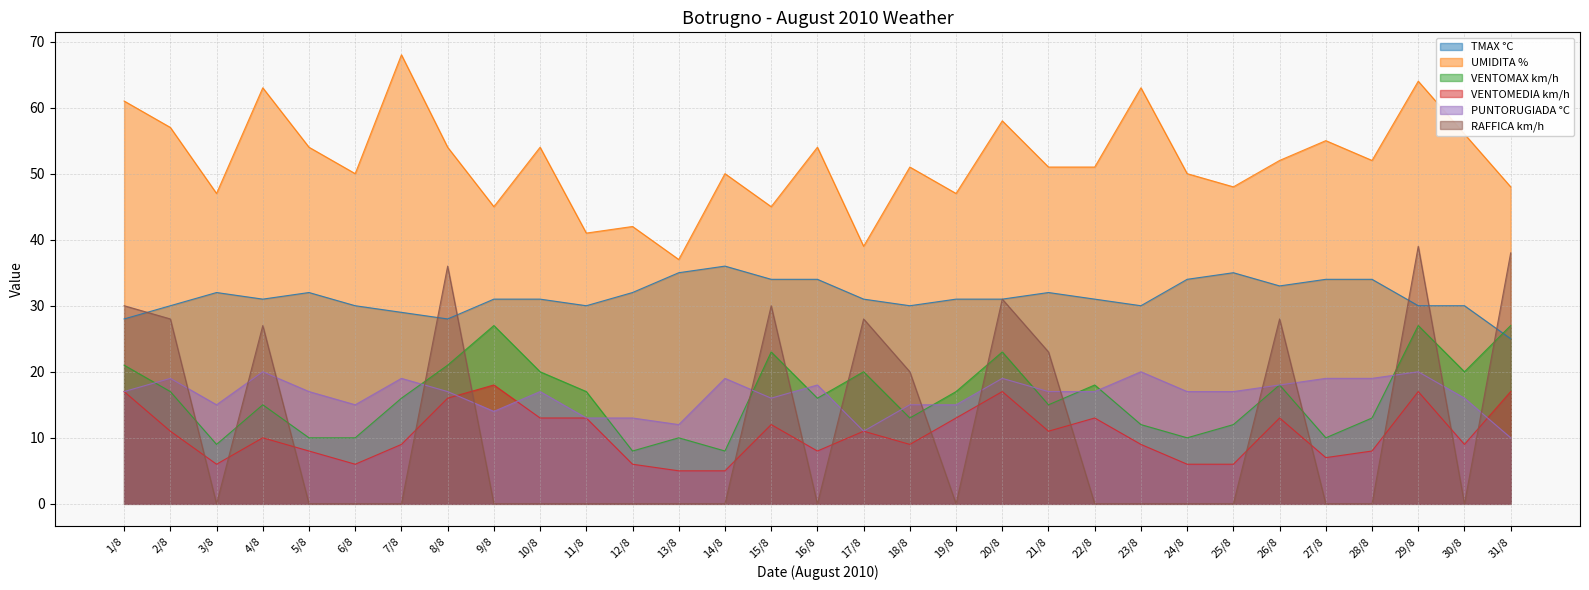

How many interior local peaks does the UMIDITA % series have?

11